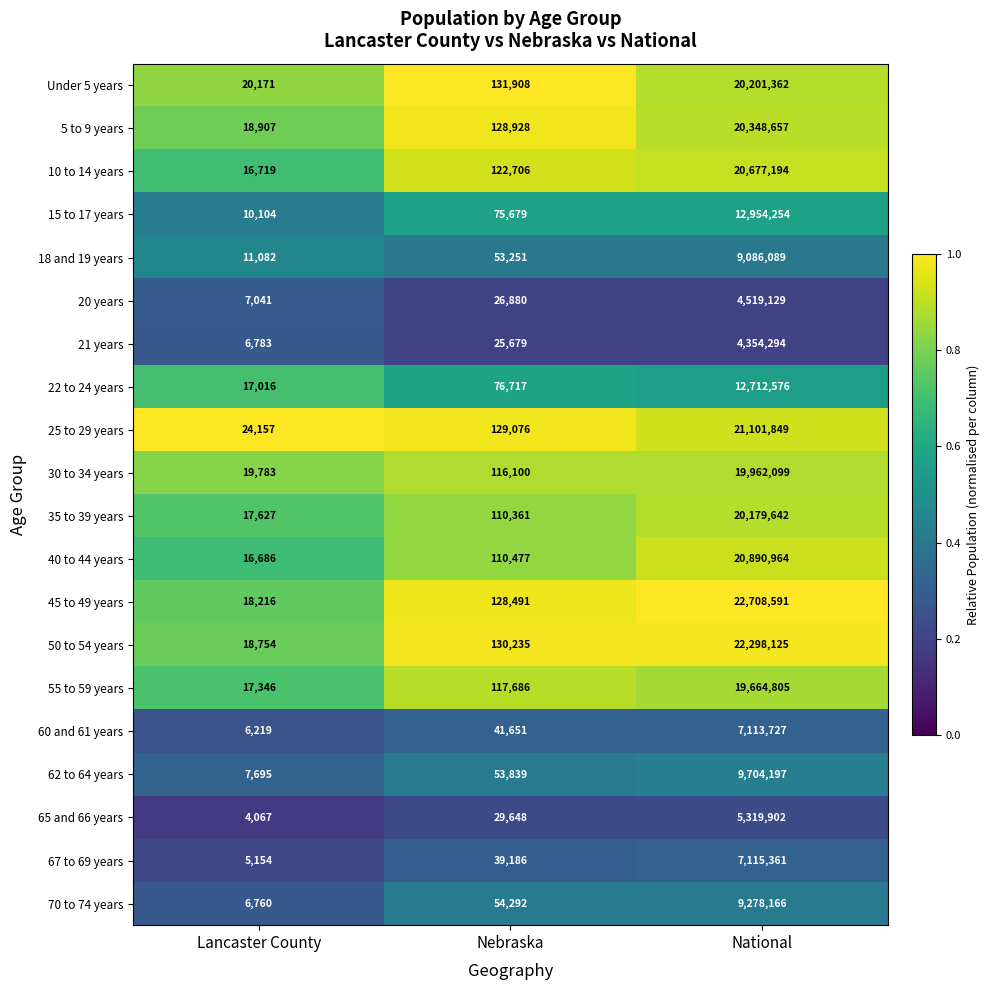

What is the difference between the maximum and minimum values in the 5 to 9 years series?

20329750